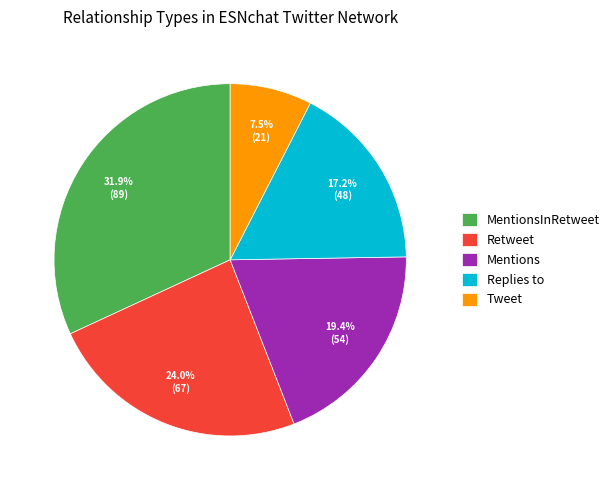

Does Tweet represent more than half of the total?

No